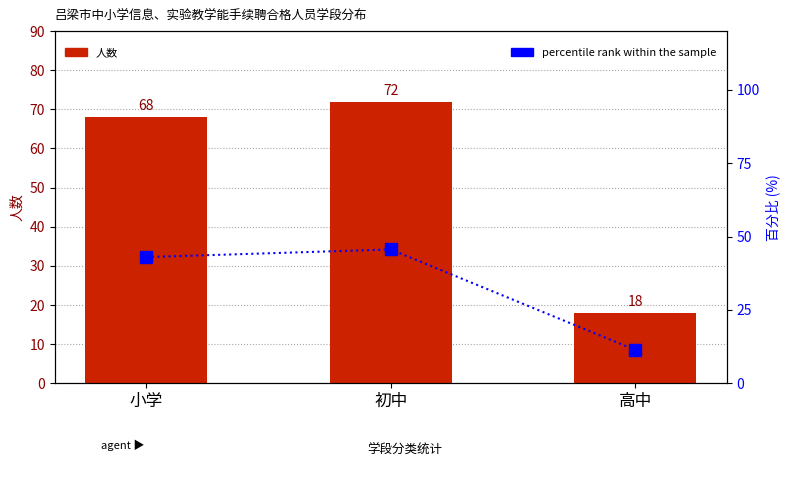

Where does the percentile rank within the sample series first go above 43?

初中